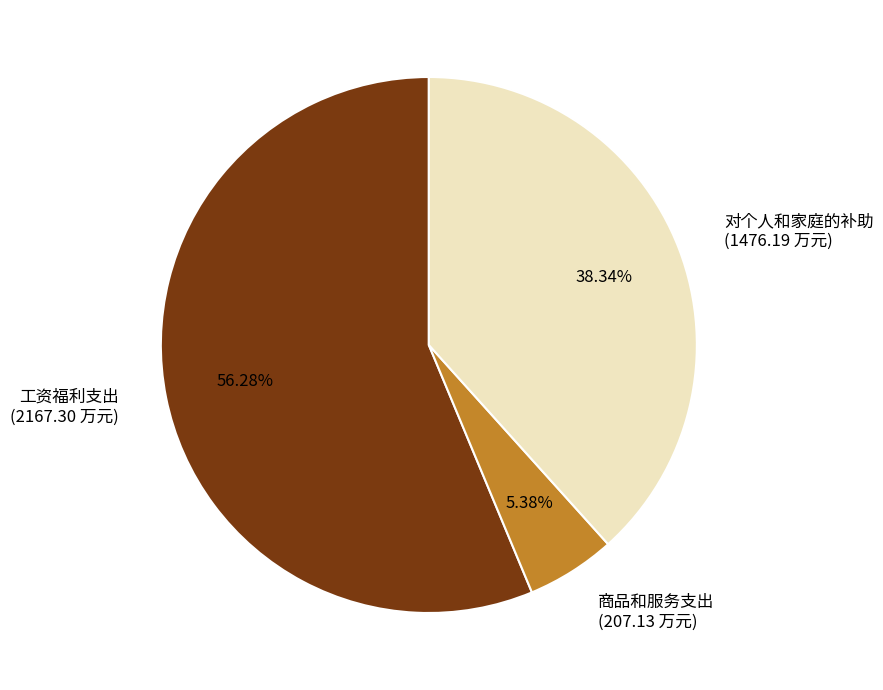

Count the number of slices in the pie.

3